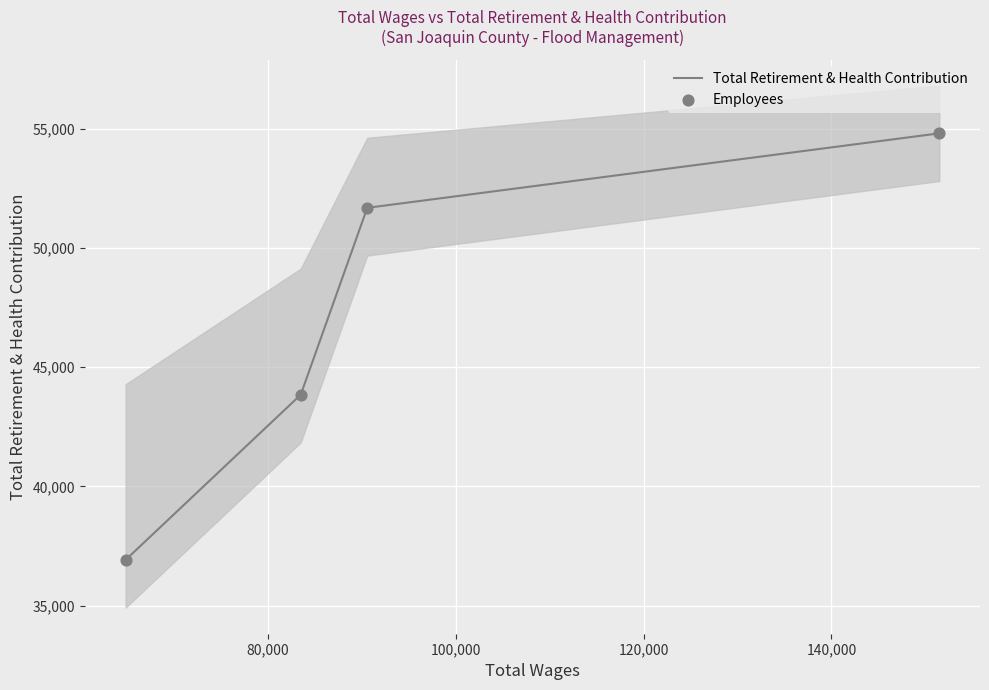

At how many categories does at least one series exceed 54514?

2